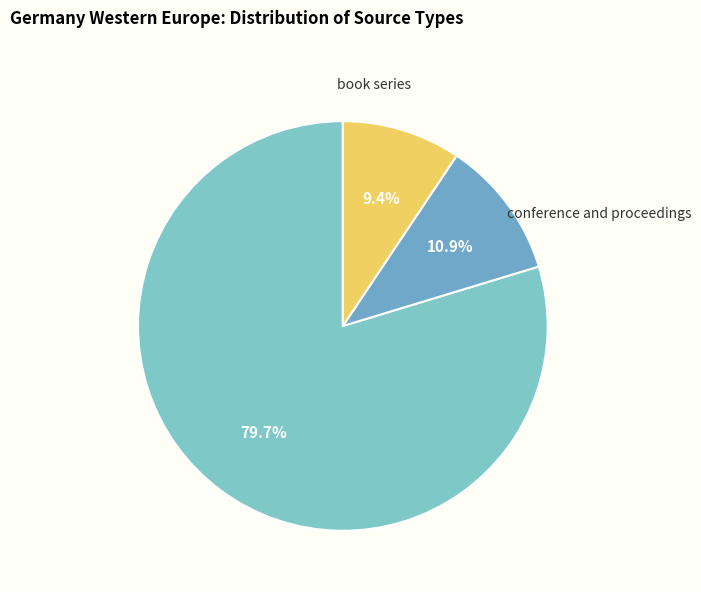

What percentage is NOT represented by conference and proceedings?

89.1%